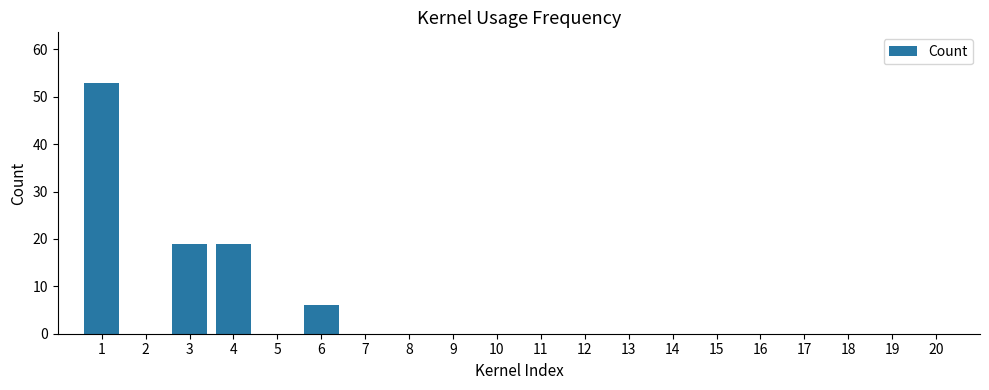

What is the greatest value displayed?

53